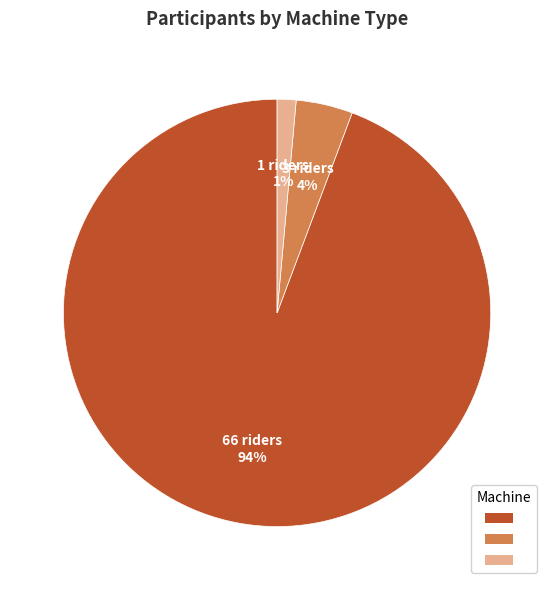

To the nearest percent, what is the average slice percentage?

33%